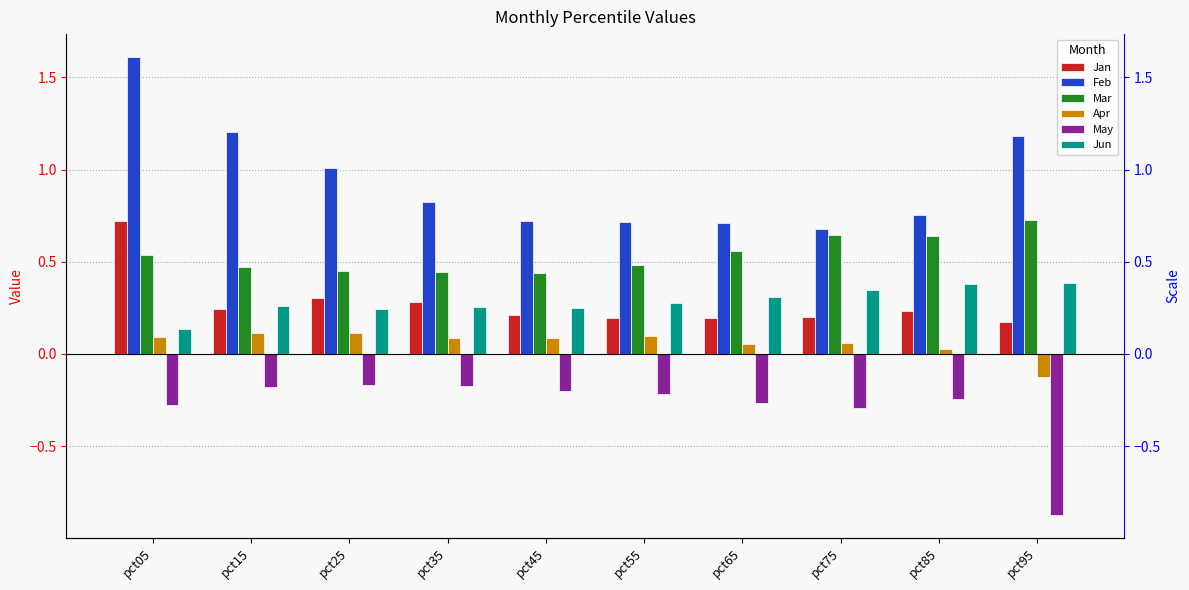

Which series has the largest total across all categories?

Feb